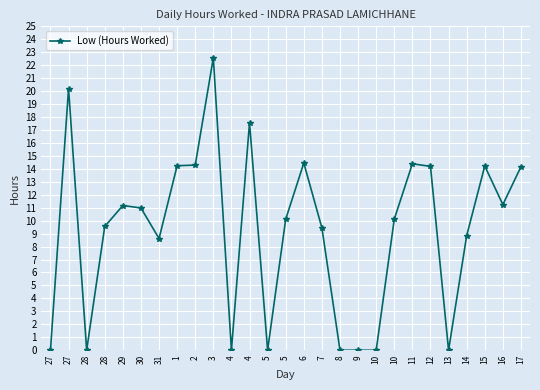

How many points are higher than both their immediate neighbors (excluding endpoints)?

7